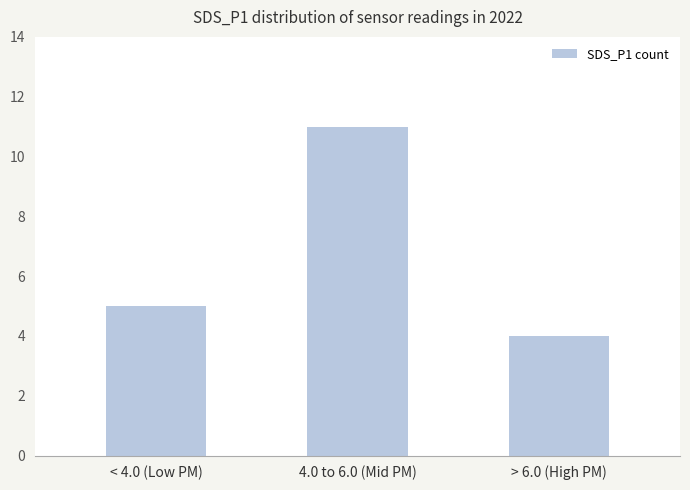

What is the difference between the maximum and minimum values?

7